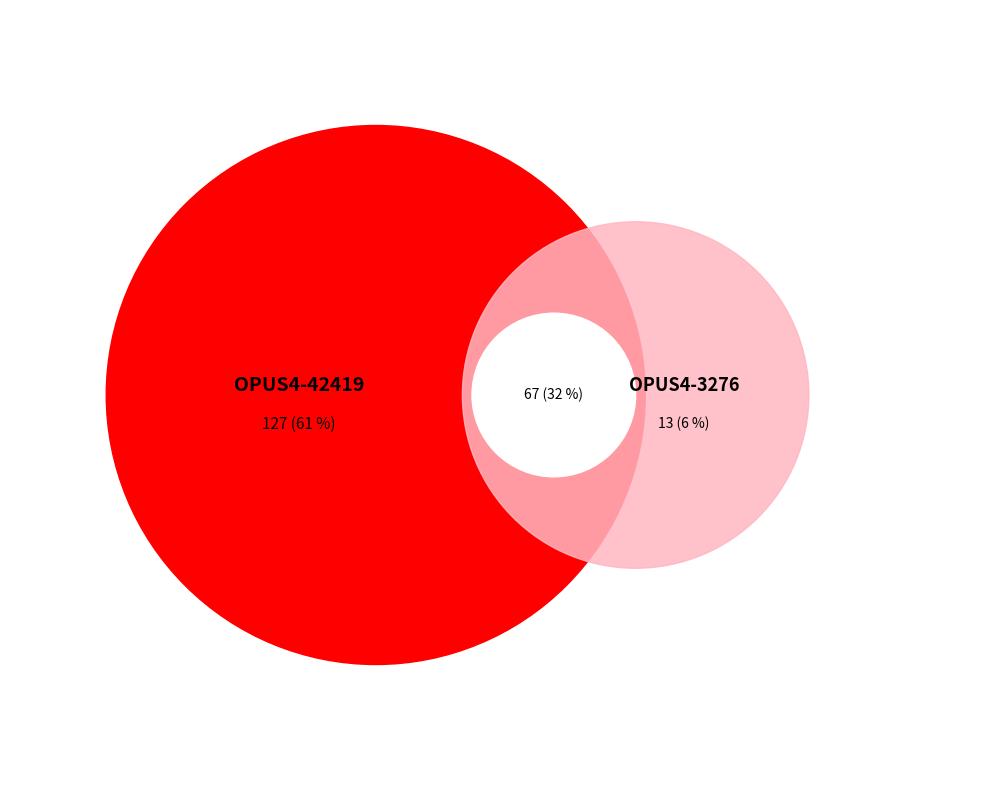

Which slice represents more than half of the pie?

OPUS4-42419